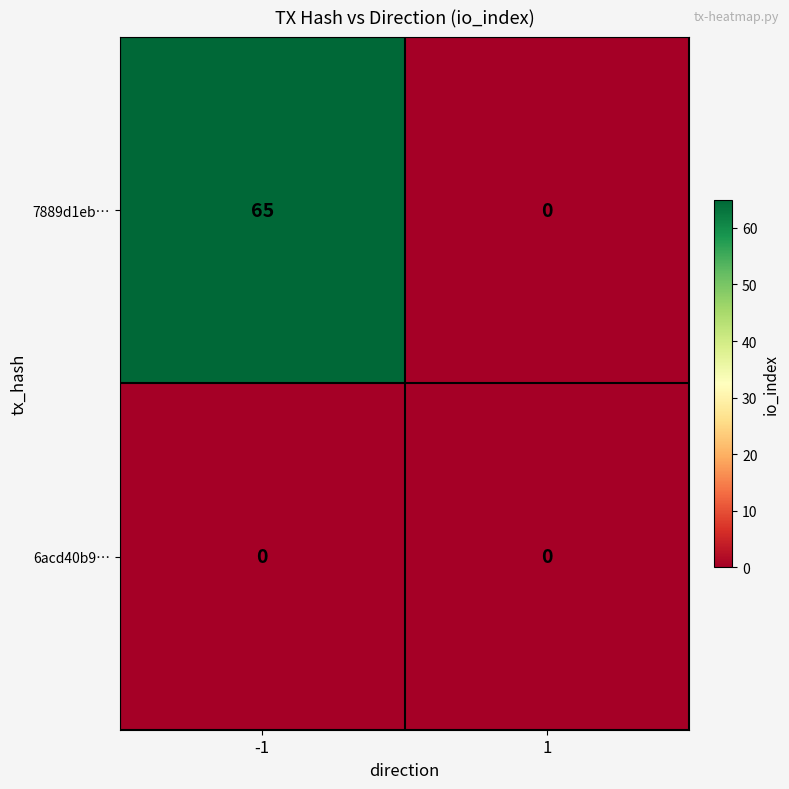

Which series has the widest spread of values?

7889d1eb…